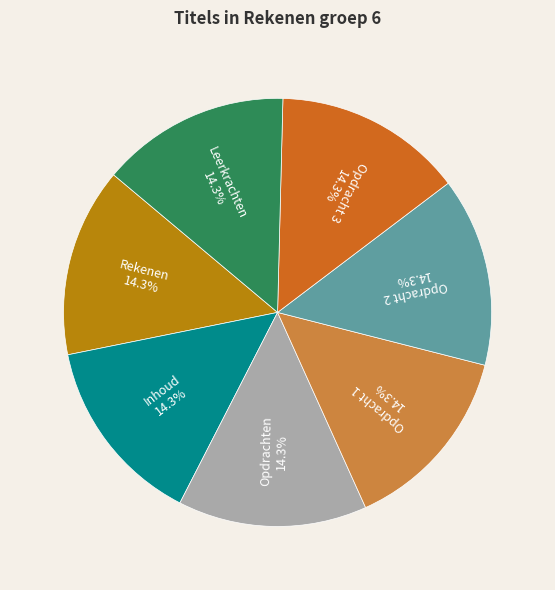

Does any single category account for the majority?

No